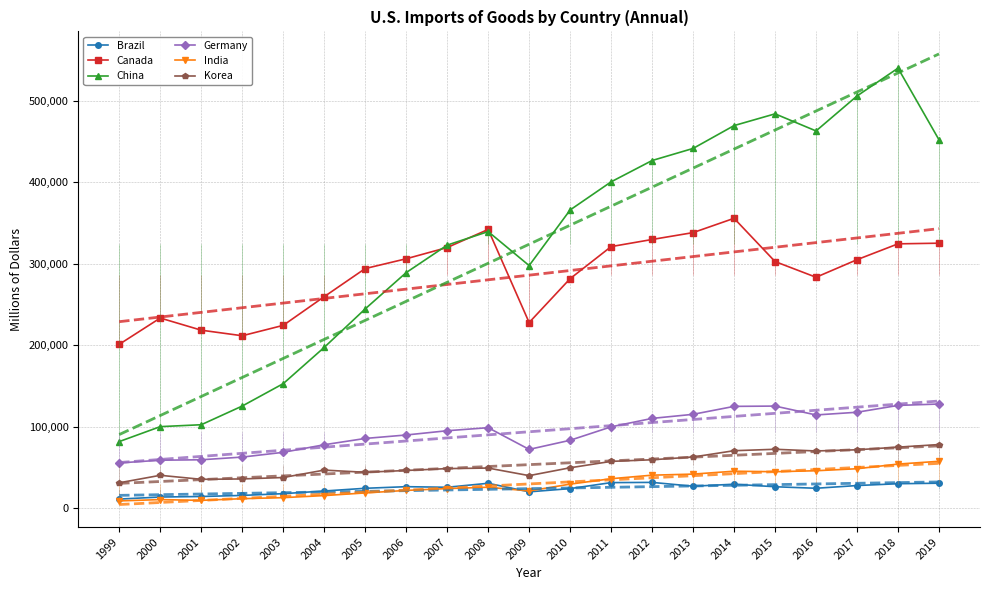

True or false: Korea and Canada cross at least once.

False